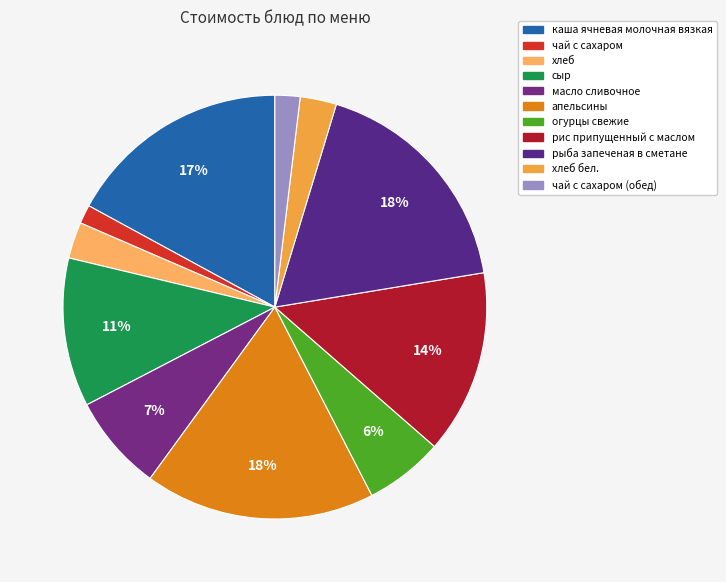

Is there any slice that represents more than half of the pie?

No